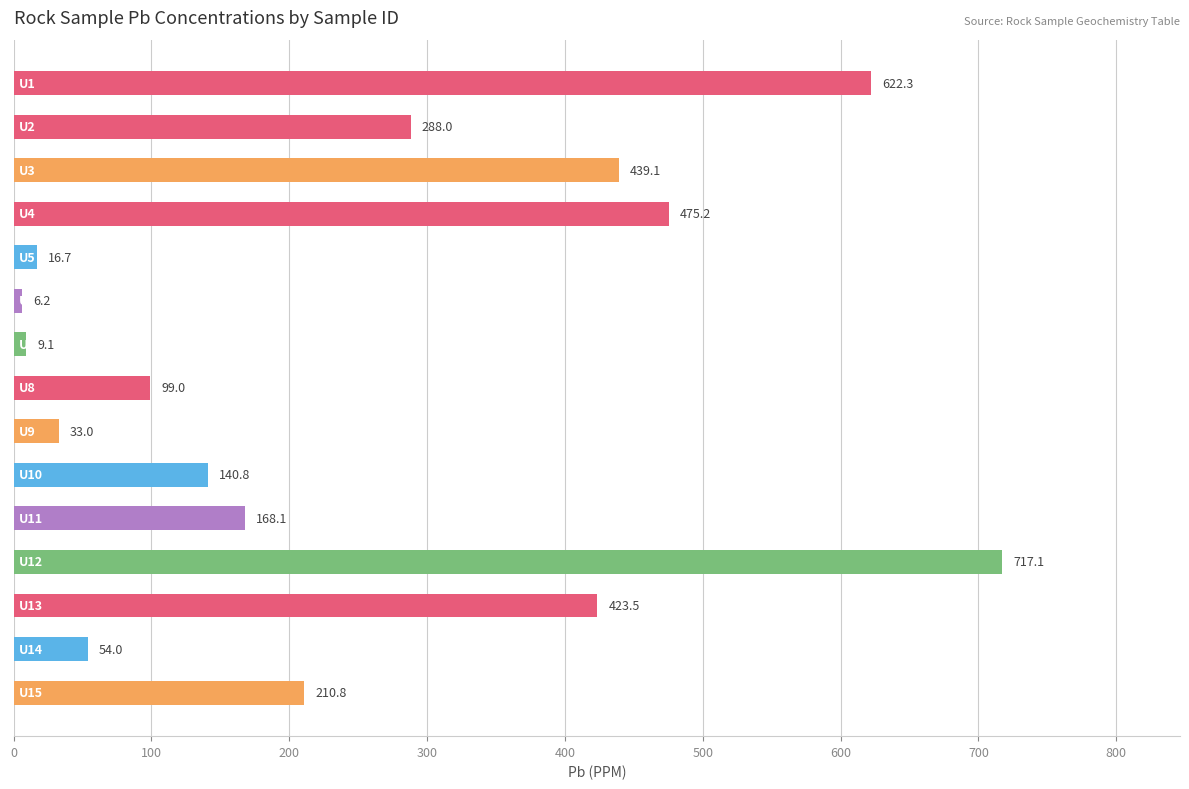

What is the value of the 14th bar from the top?

54.0